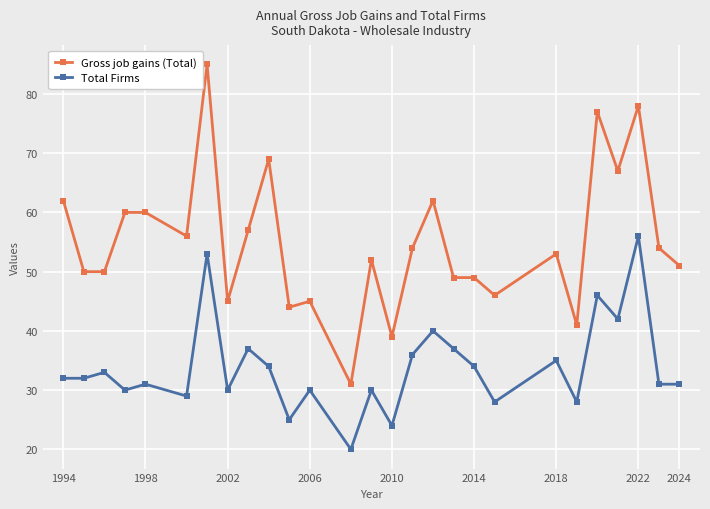

What is the minimum value shown in the chart?

20